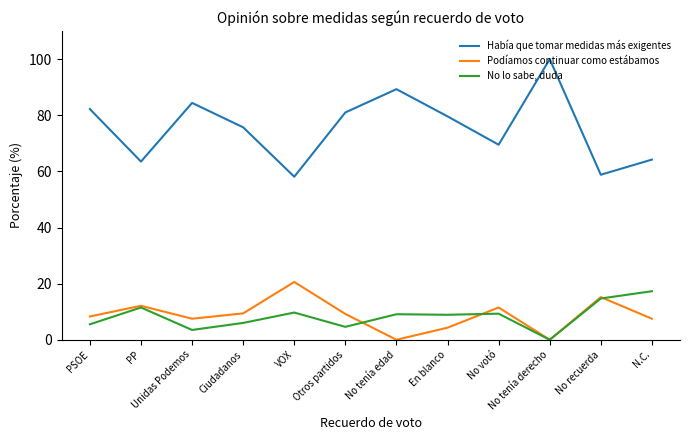

Which series changed the most between No votó and N.C.?

No lo sabe, duda